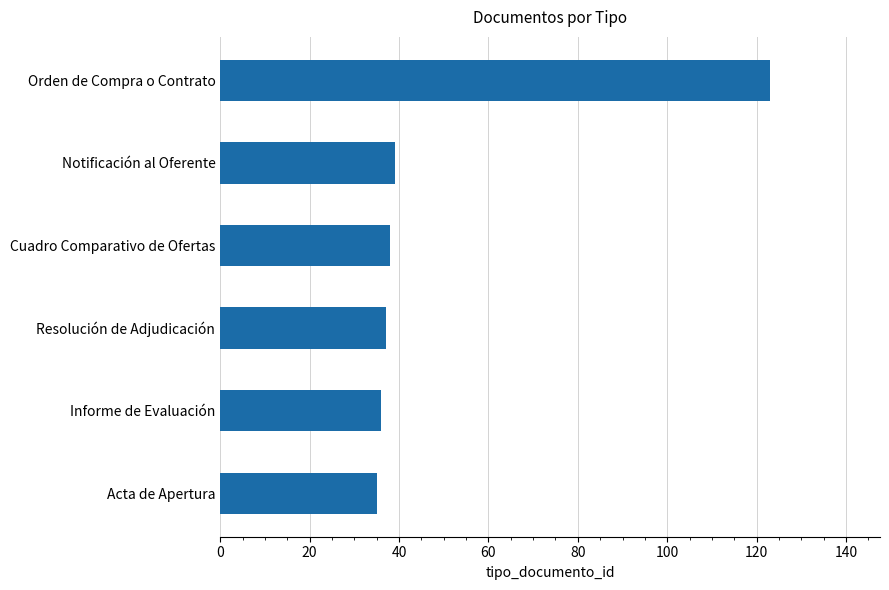

What is the difference between the second highest and second lowest values?

3